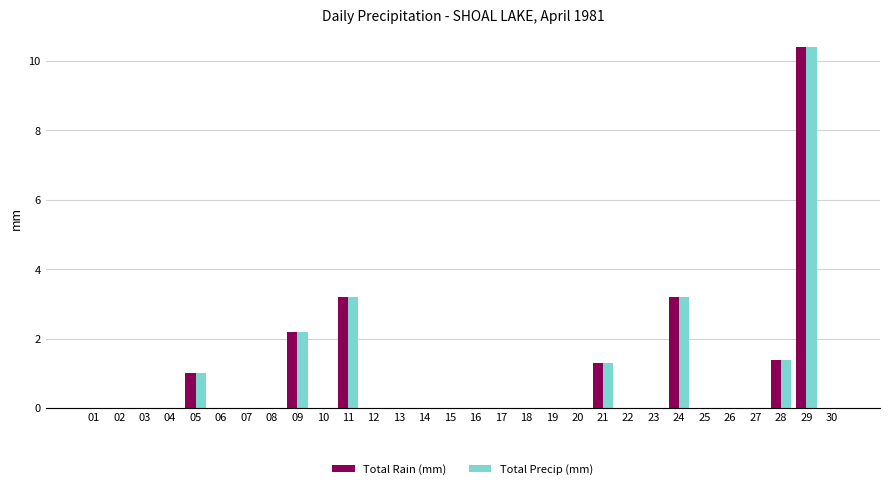

What are all the series names shown in the legend?

Total Rain (mm), Total Precip (mm)